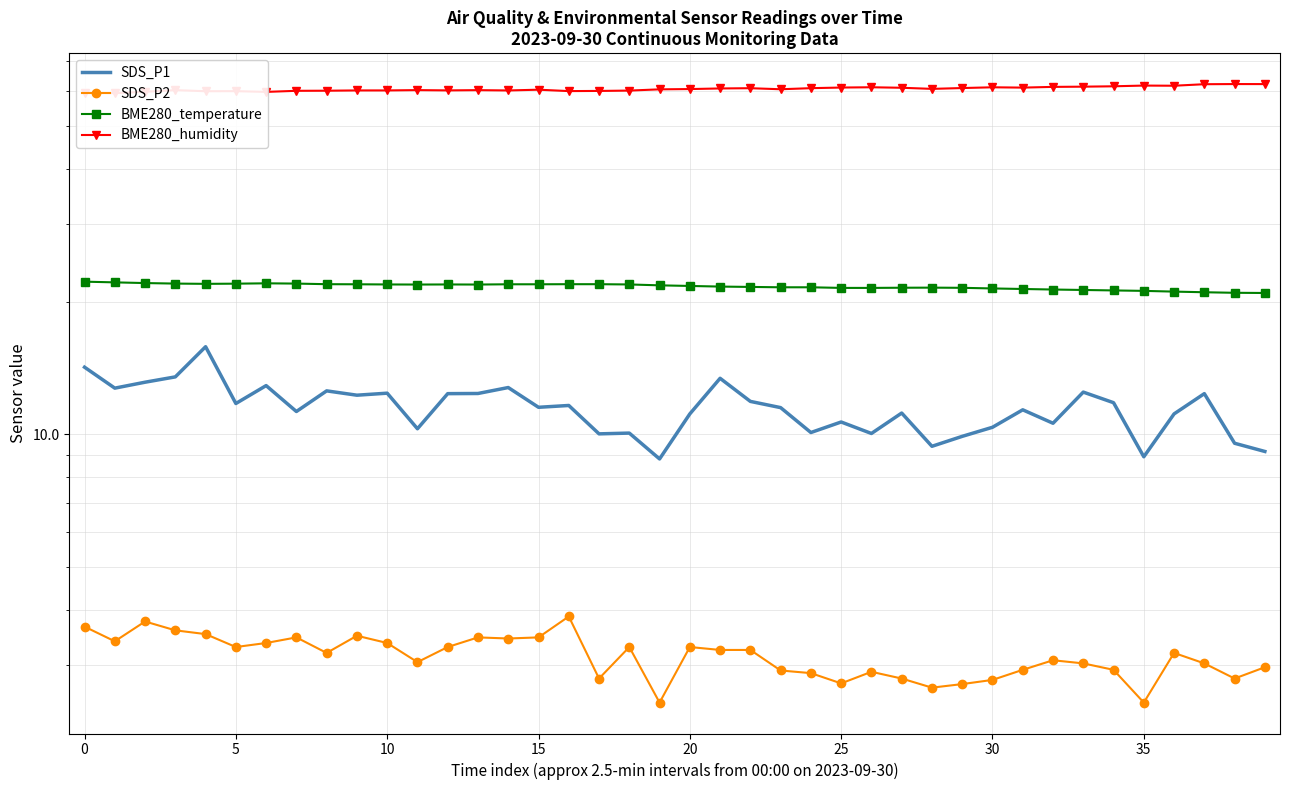

In SDS_P2, how many points are lower than both neighbors (excluding endpoints)?

11